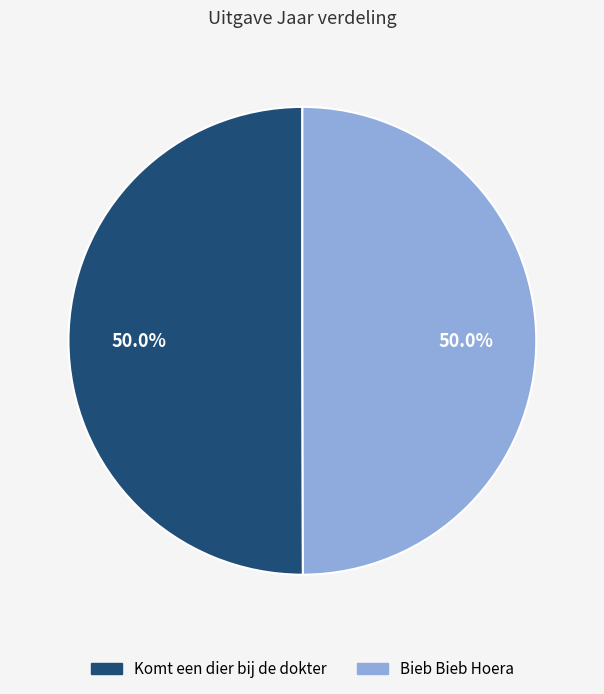

Approximately how many times larger is the value at Komt een dier bij de dokter compared to Bieb Bieb Hoera?

1.0